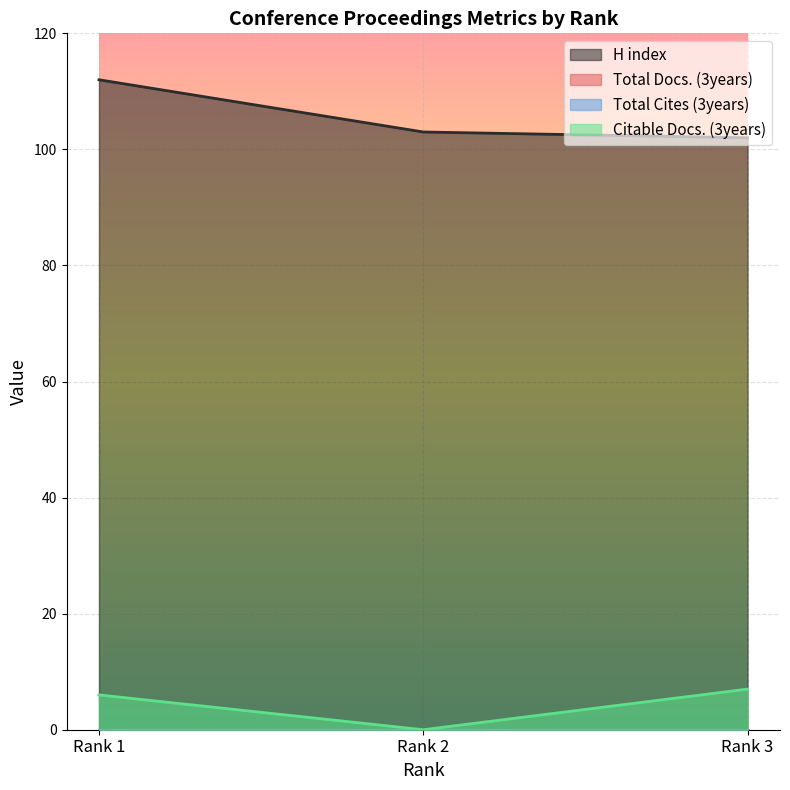

Which label corresponds to the largest value in the chart?

Rank 1